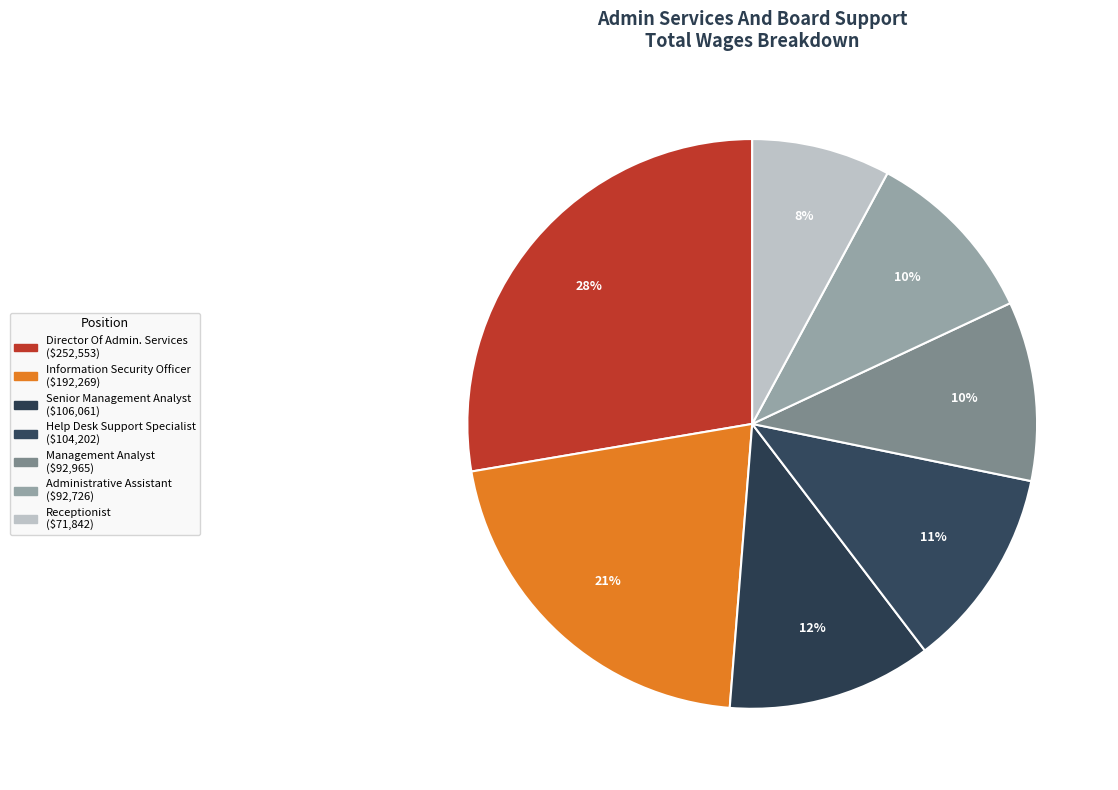

Rank the categories by value from highest to lowest.

Director Of Admin. Services, Information Security Officer, Senior Management Analyst, Help Desk Support Specialist, Management Analyst, Administrative Assistant, Receptionist